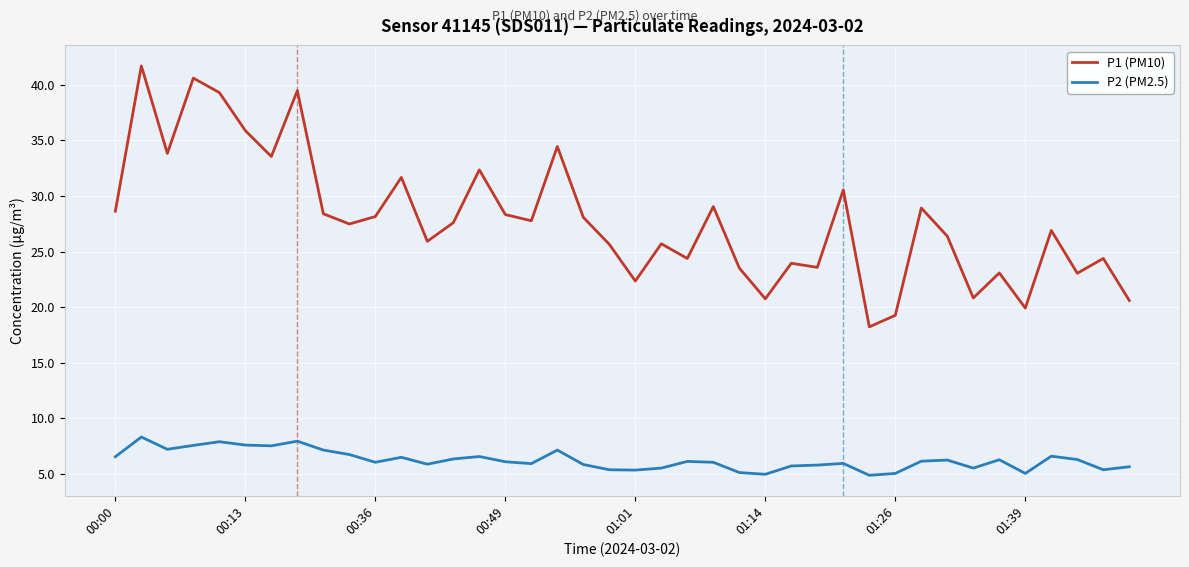

Which series has the largest range (max minus min)?

P1 (PM10)